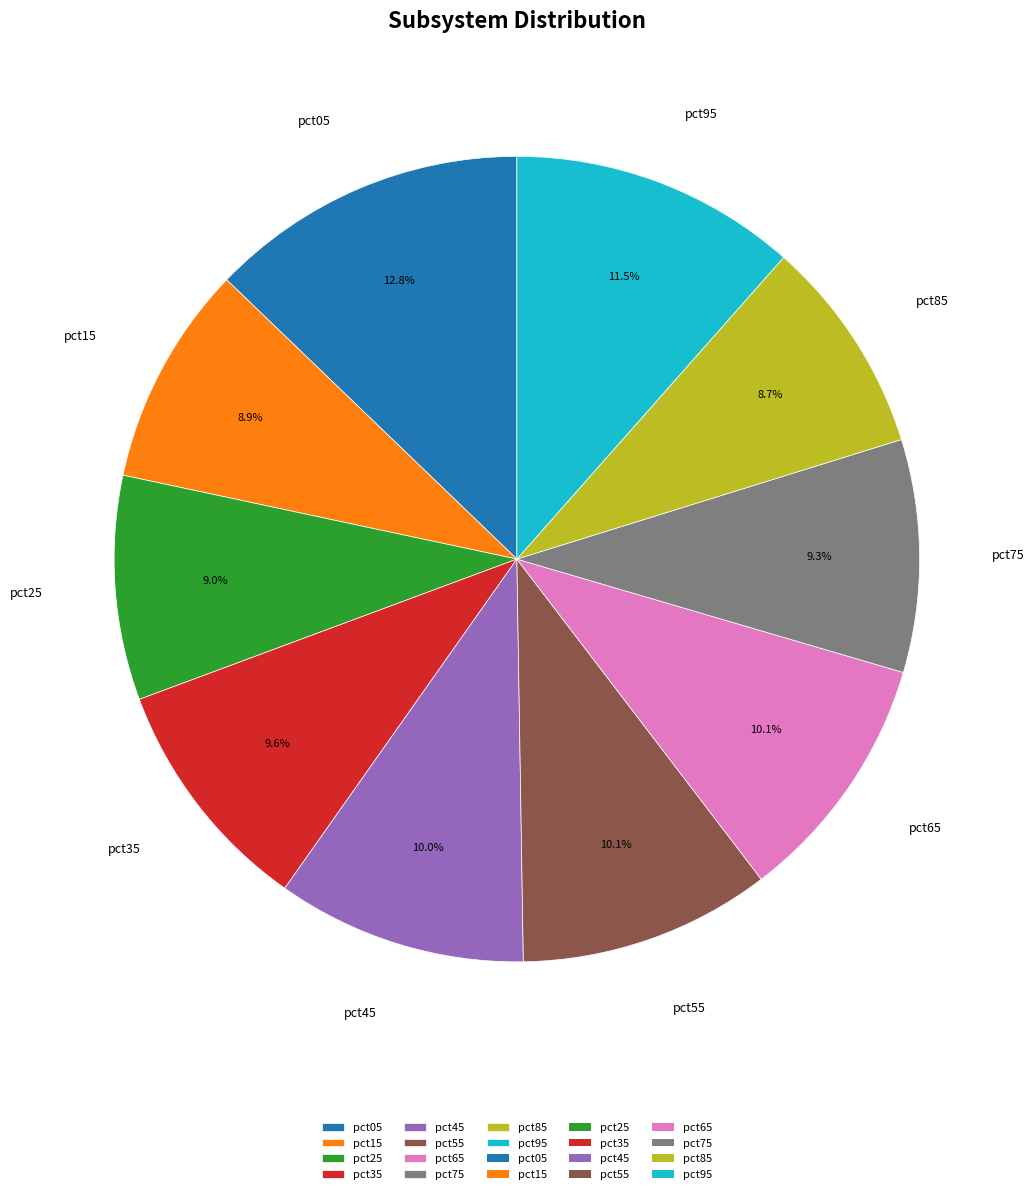

Which slice is the largest?

pct05